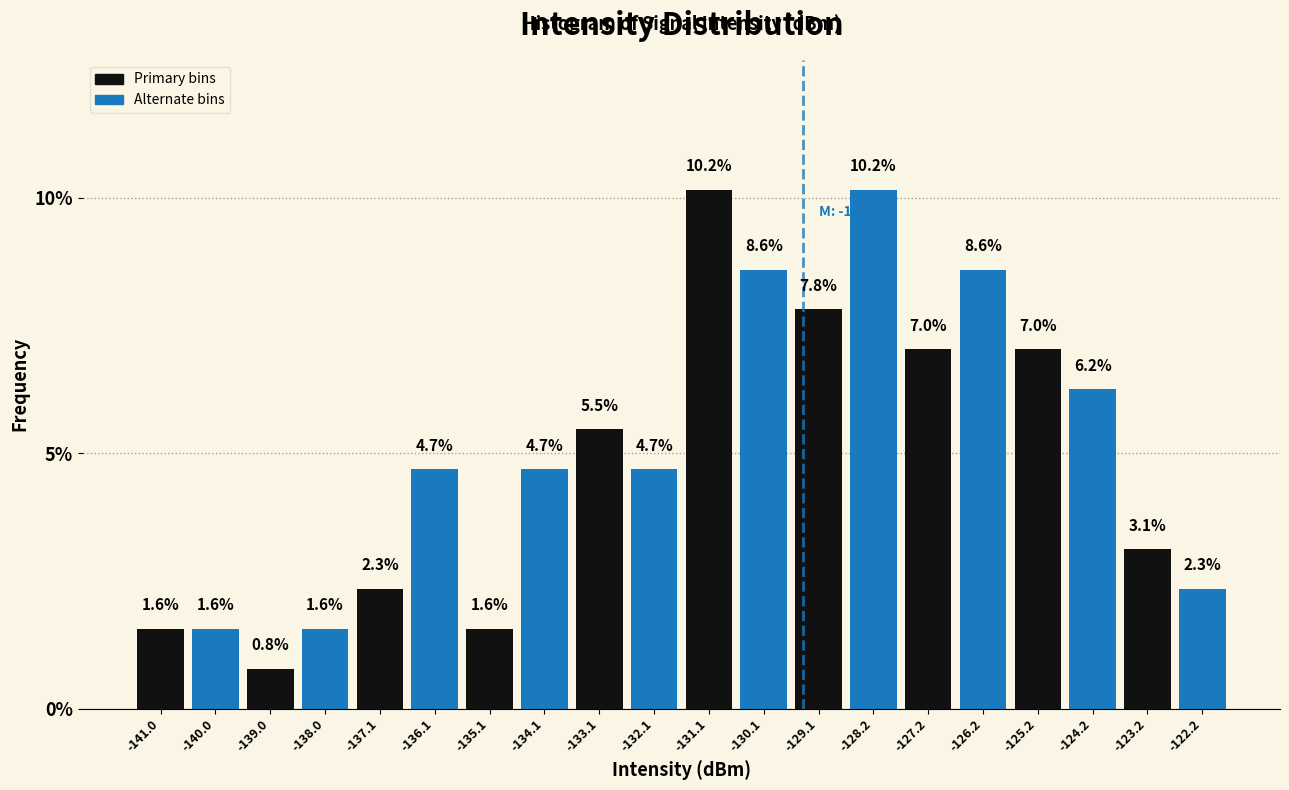

Reading left to right, transcribe this chart: for each bar, give the range it covers on the x-axis and its height. The bar edges are not printed on the chart, so give them approximately, as read against the axis.

-141.5 to -140.5: 1.6
-140.5 to -139.5: 1.6
-139.5 to -138.5: 0.8
-138.5 to -137.5: 1.6
-137.5 to -136.6: 2.3
-136.6 to -135.6: 4.7
-135.6 to -134.6: 1.6
-134.6 to -133.6: 4.7
-133.6 to -132.6: 5.5
-132.6 to -131.6: 4.7
-131.6 to -130.6: 10.2
-130.6 to -129.6: 8.6
-129.6 to -128.7: 7.8
-128.7 to -127.7: 10.2
-127.7 to -126.7: 7.0
-126.7 to -125.7: 8.6
-125.7 to -124.7: 7.0
-124.7 to -123.7: 6.2
-123.7 to -122.7: 3.1
-122.7 to -121.7: 2.3